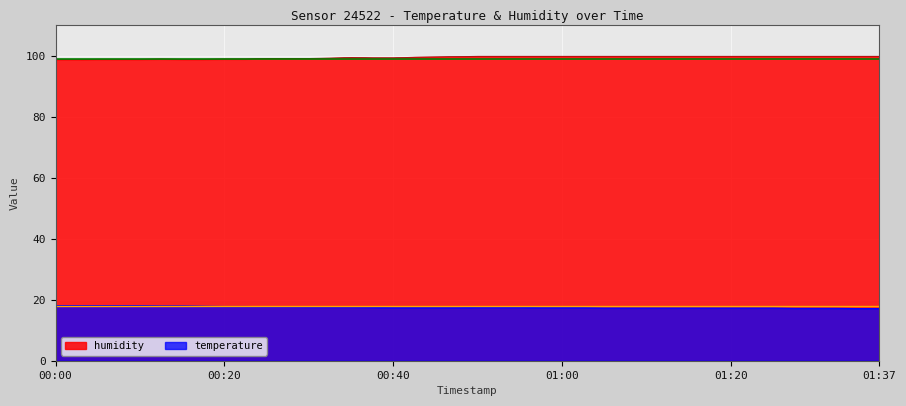

Count the temperature values in the range 17 to 18.

35